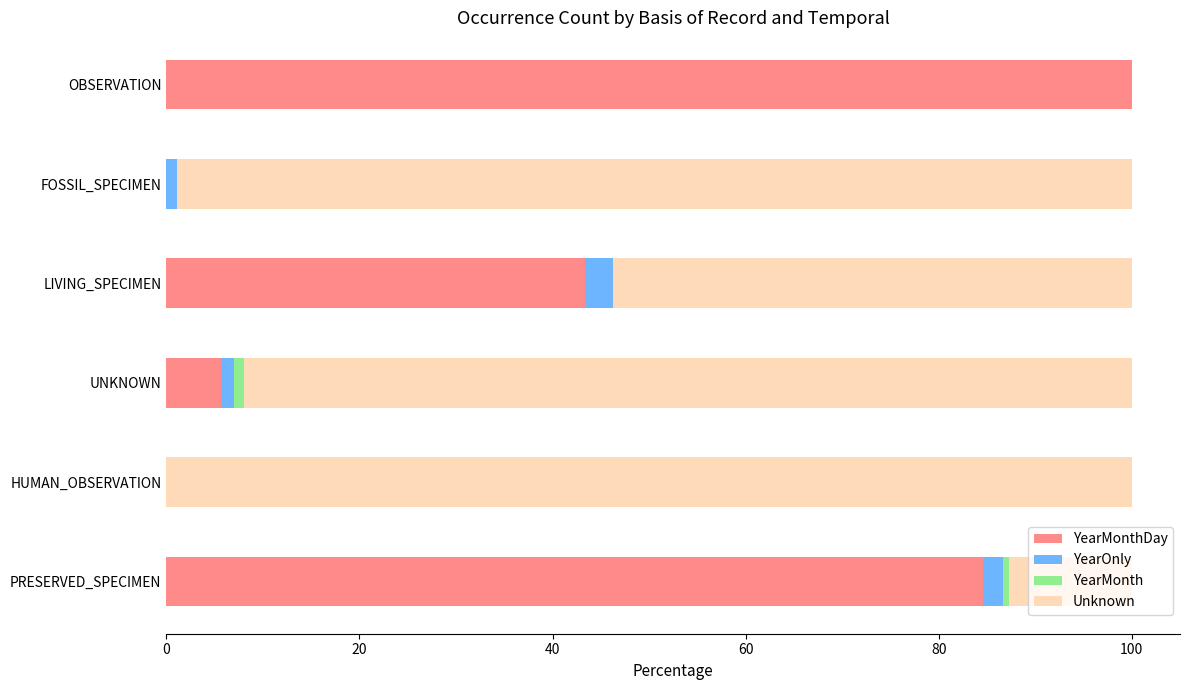

How many series are shown in this chart?

4